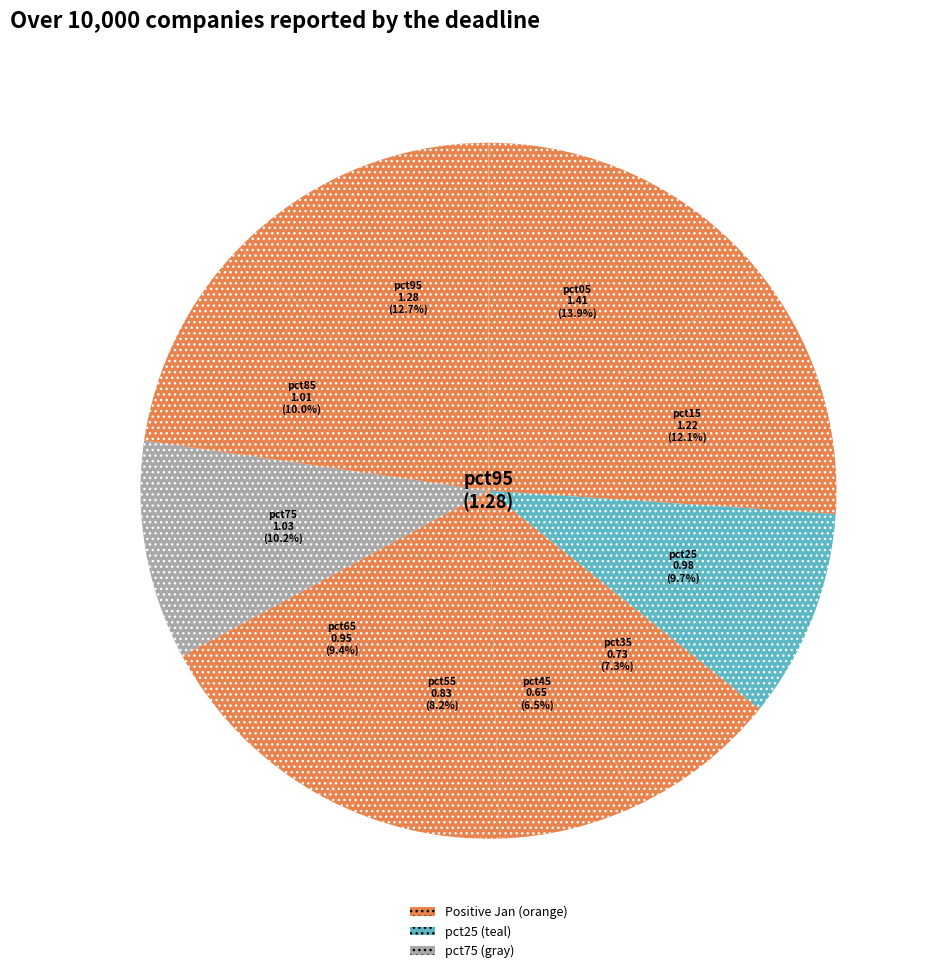

Count the number of slices in the pie.

10